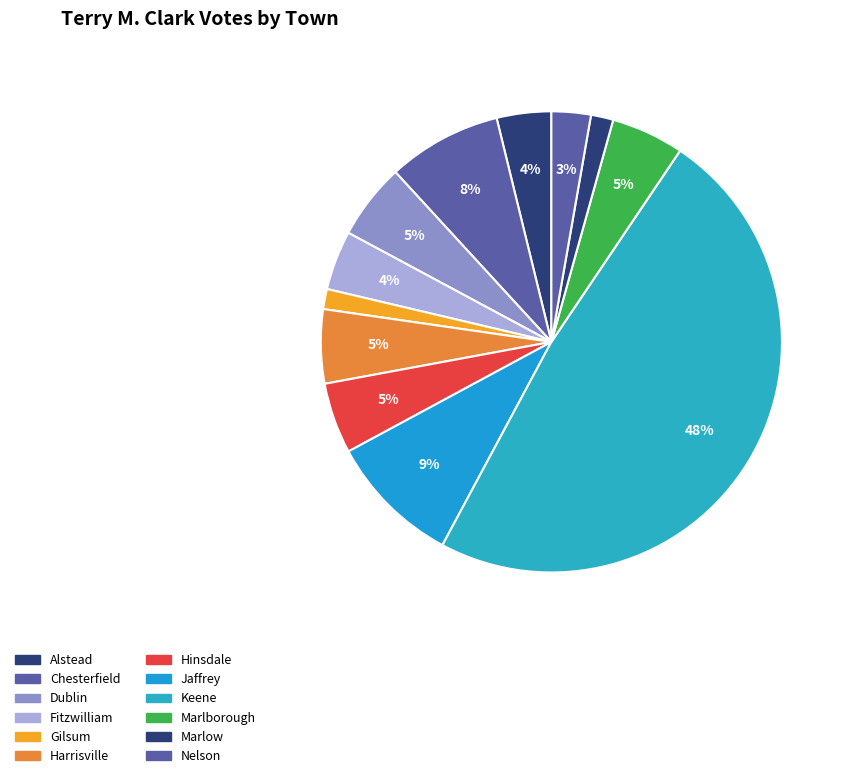

Rank the categories by value from highest to lowest.

Keene, Jaffrey, Chesterfield, Dublin, Harrisville, Marlborough, Hinsdale, Fitzwilliam, Alstead, Nelson, Marlow, Gilsum